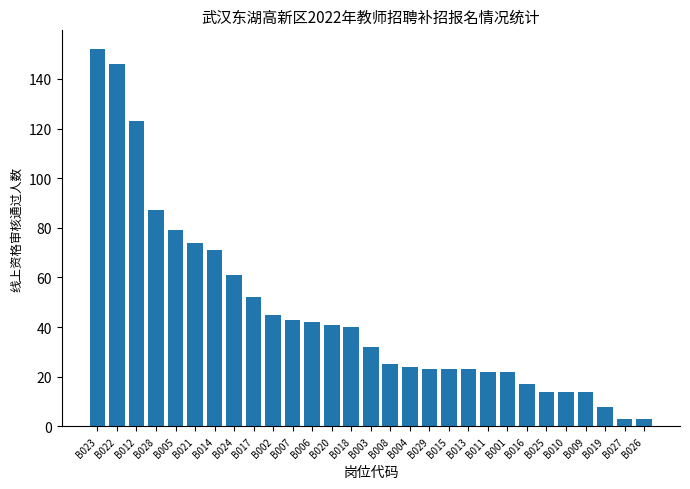

What is the difference between the values at B005 and B026?

76